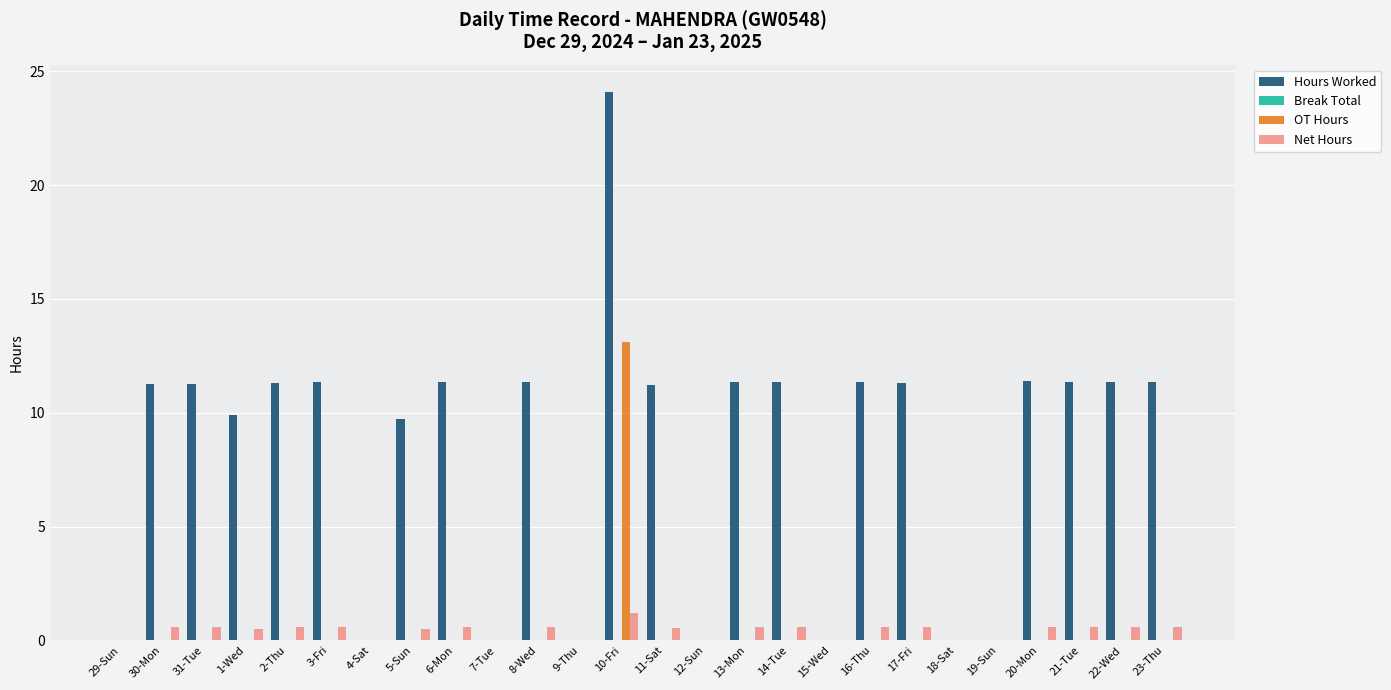

What is the sum of all OT Hours values?

13.1